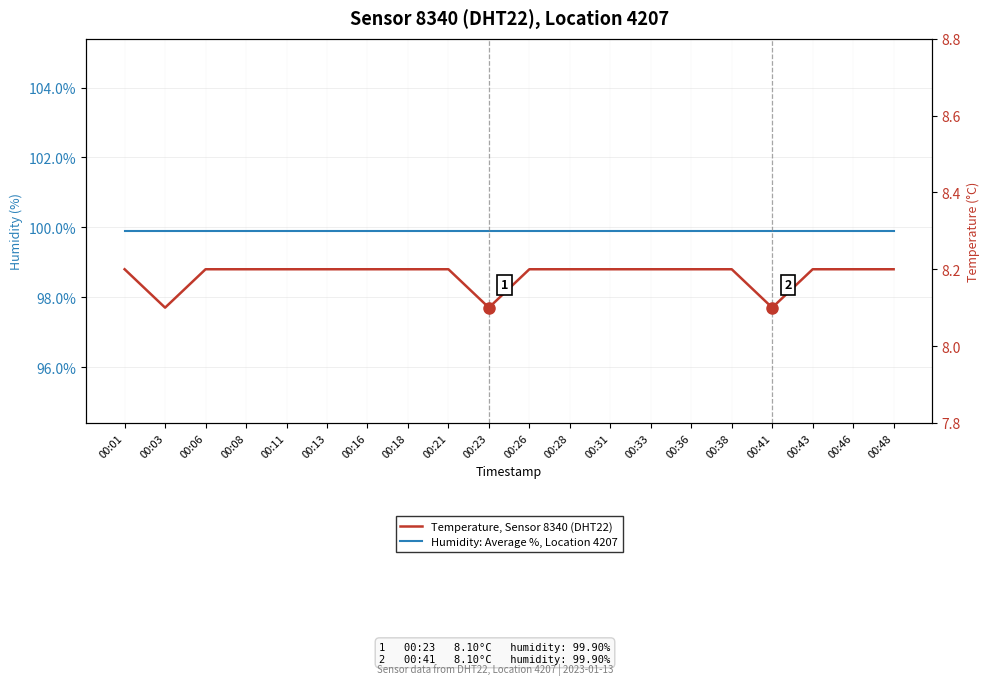

What is the total value across all series at 00:43?

108.1